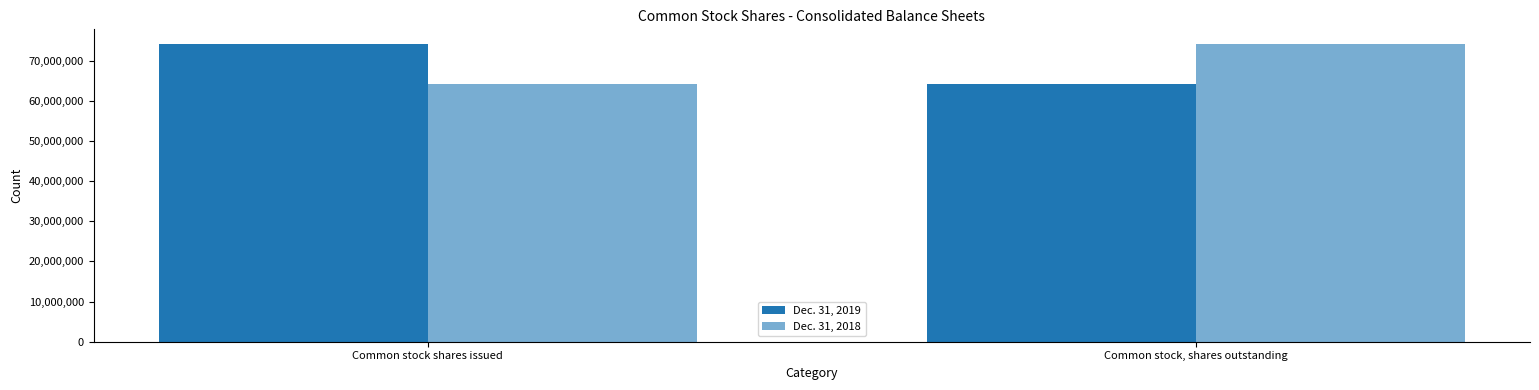

At which label does Dec. 31, 2019 reach its peak?

Common stock shares issued